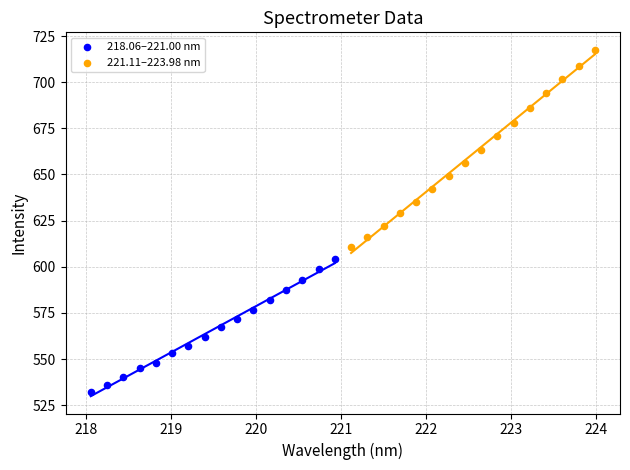

What are all the series names shown in the legend?

218.06–221.00 nm, 221.11–223.98 nm